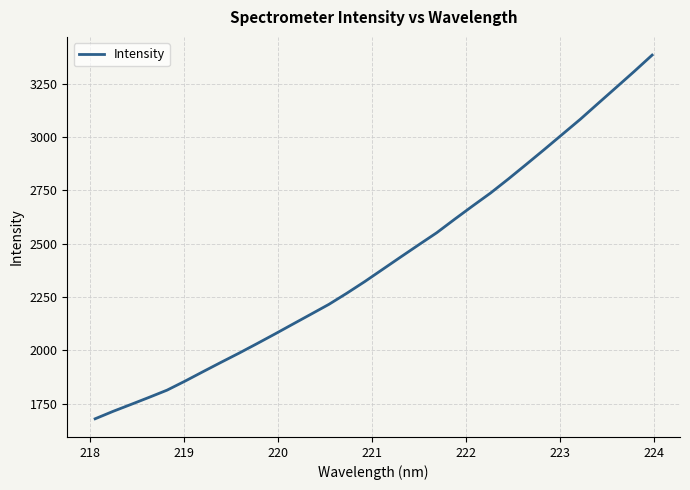

Reading left to right, transcribe all the data shown in this chart.

1679.5	1714.4	1747.0	1779.9	1813.7	1856.0	1900.2	1944.0	1986.9	2031.5	2076.9	2123.2	2169.3	2215.6	2267.8	2322.5	2380.0	2437.6	2494.6	2551.0	2614.4	2676.4	2737.2	2803.5	2872.2	2941.6	3012.2	3082.8	3157.6	3232.0	3306.6	3383.3